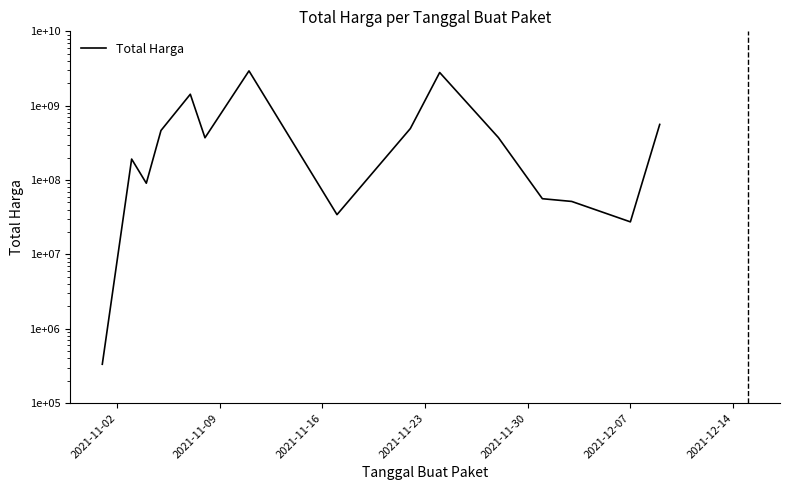

What is the change in value from 2021-12-07 to 2021-12-14?

+2568387440